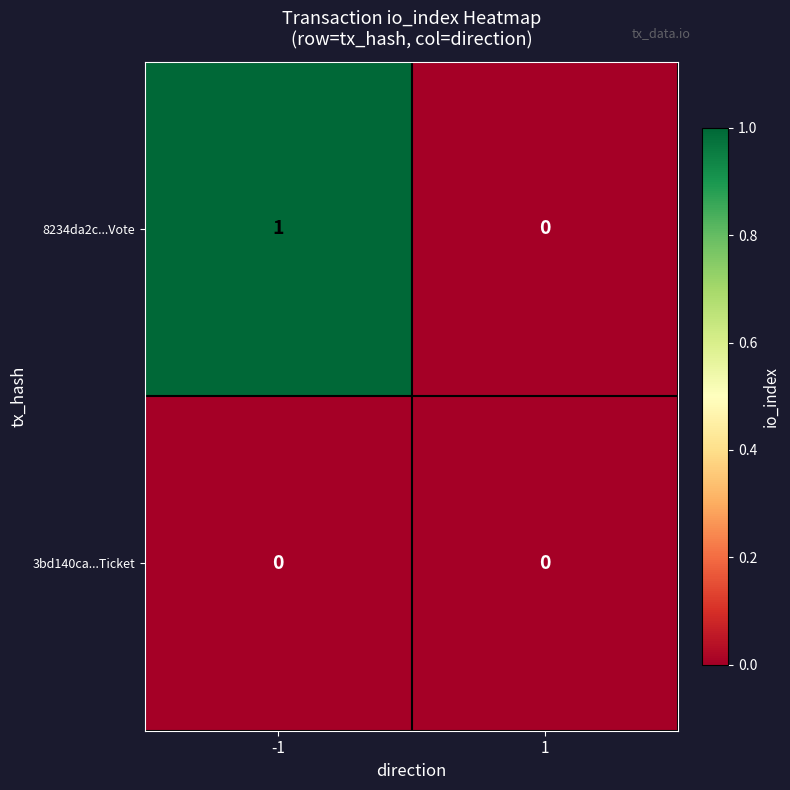

At which category is the sum across all series the highest?

-1